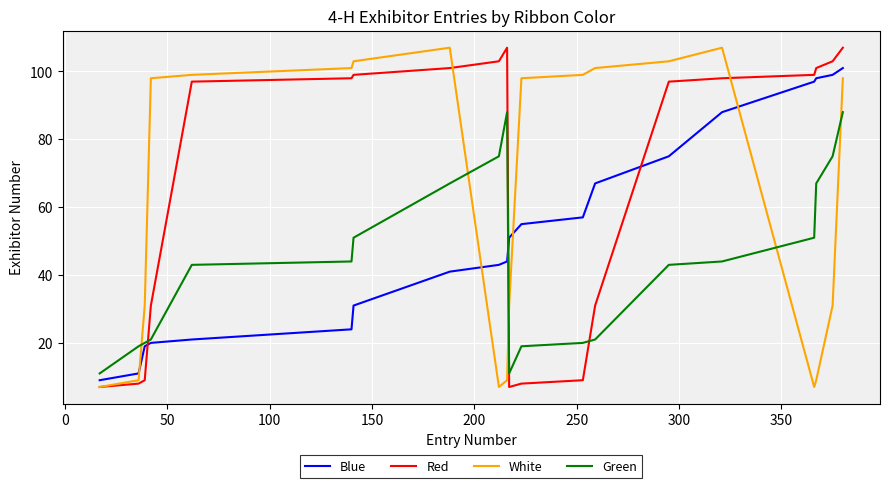

How many times do White and Green cross each other?

5